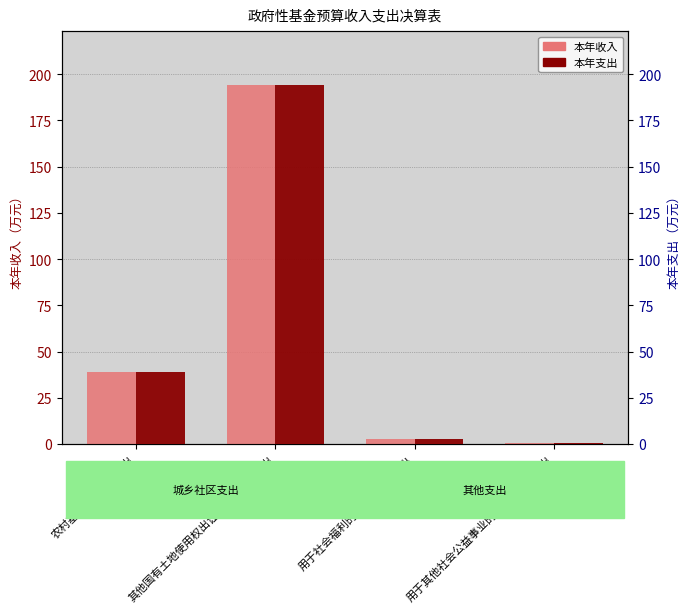

What is the sum of all 本年支出 values?

236.9